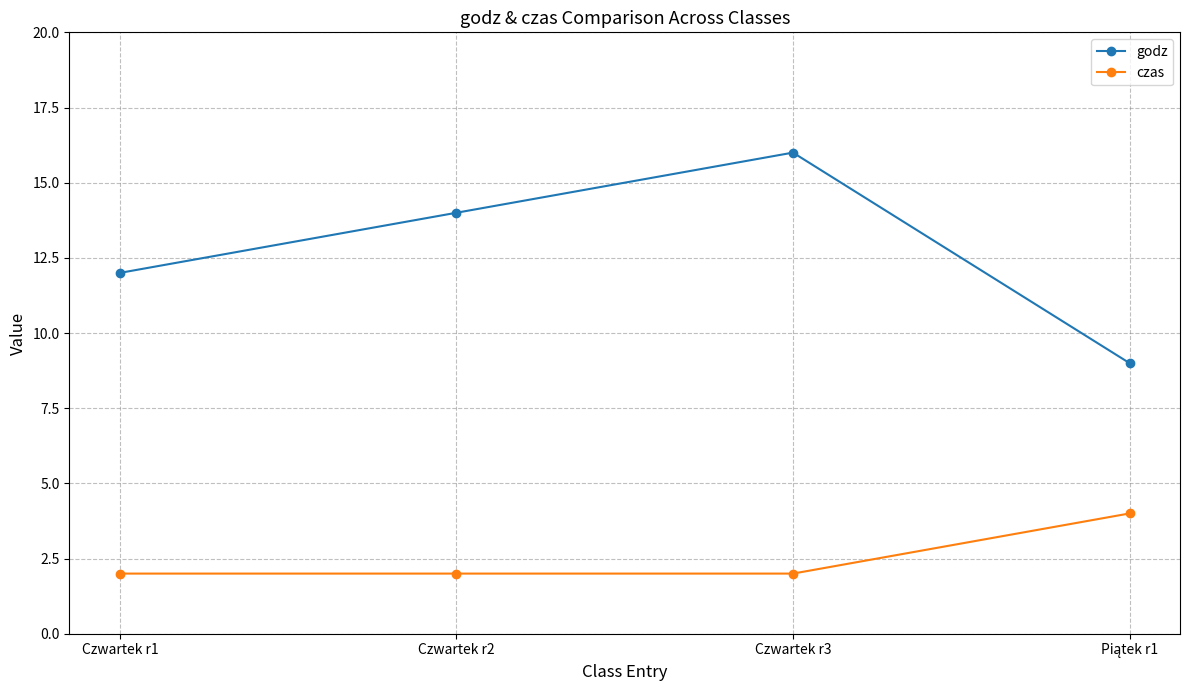

Does the chart have visible grid lines?

Yes